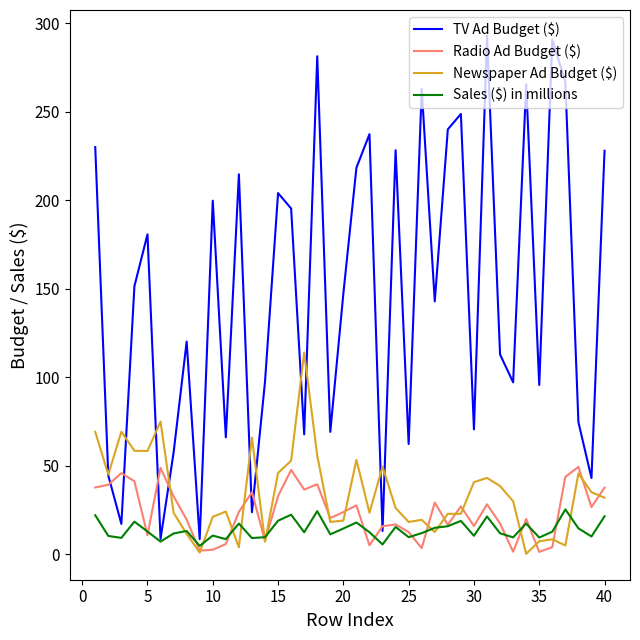

What is the difference between the maximum and minimum values in the Newspaper Ad Budget ($) series?

113.7